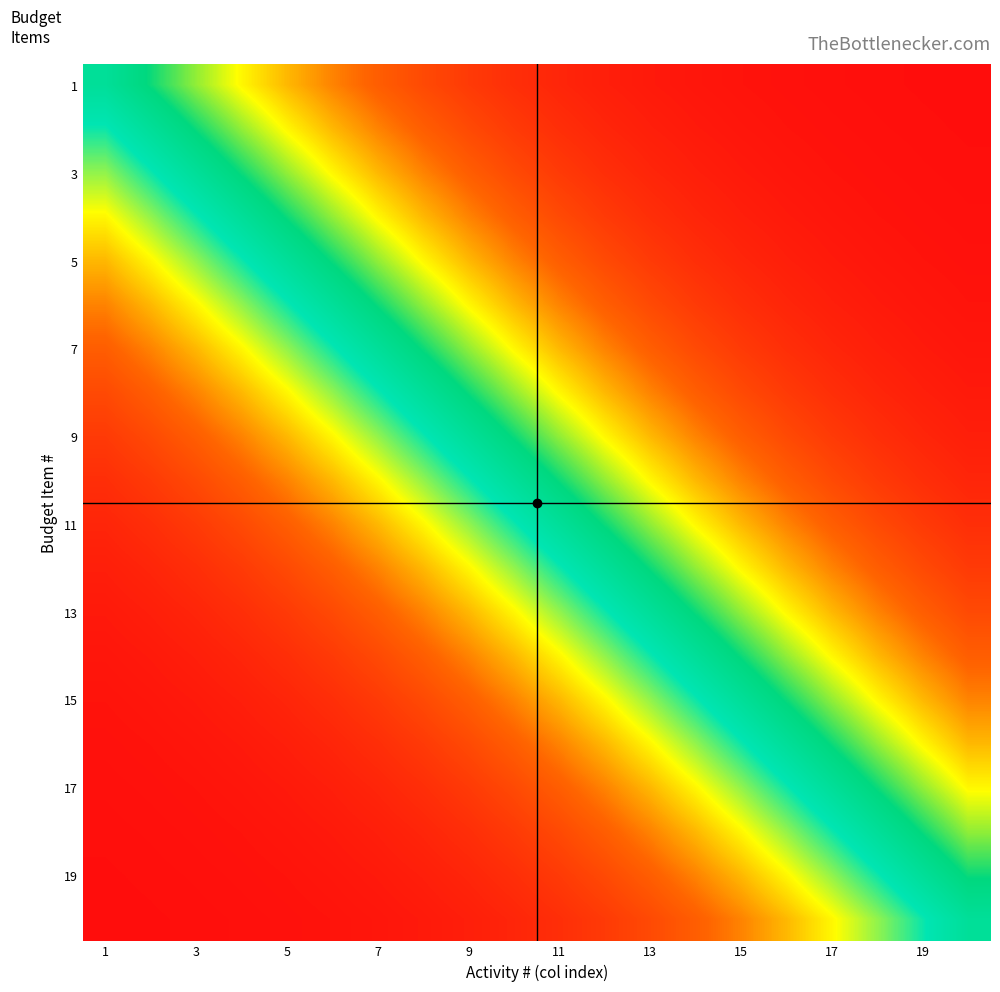

Count the number of categories in the chart.

20